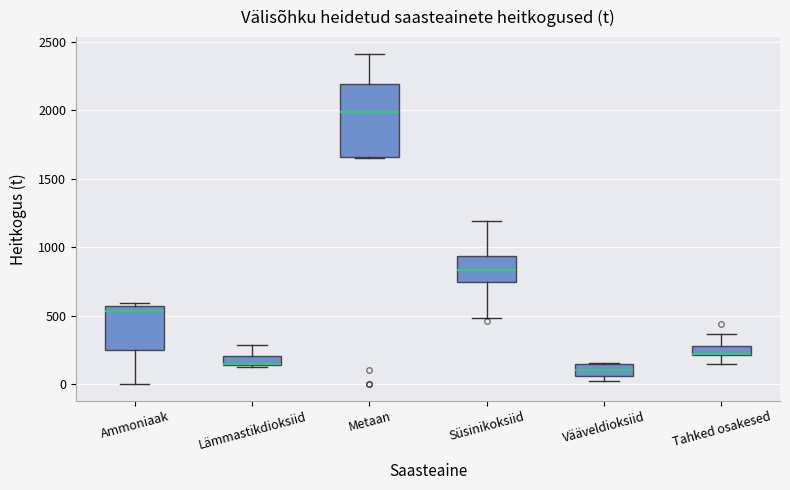

Comparing the boxes themselves (not the whiskers), which one is the tallest?

Metaan